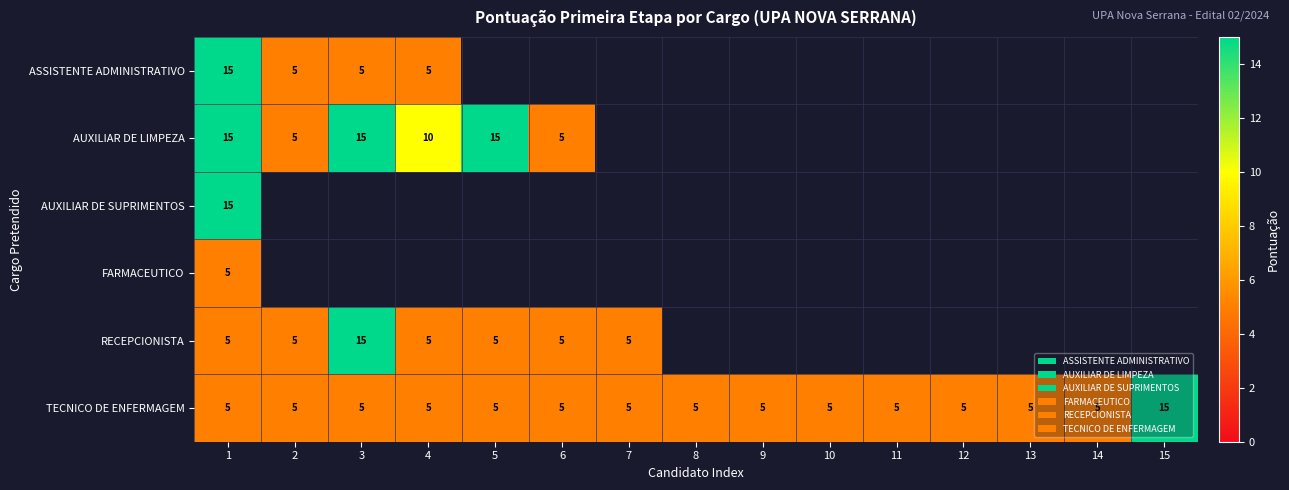

Count the number of data series in this chart.

6